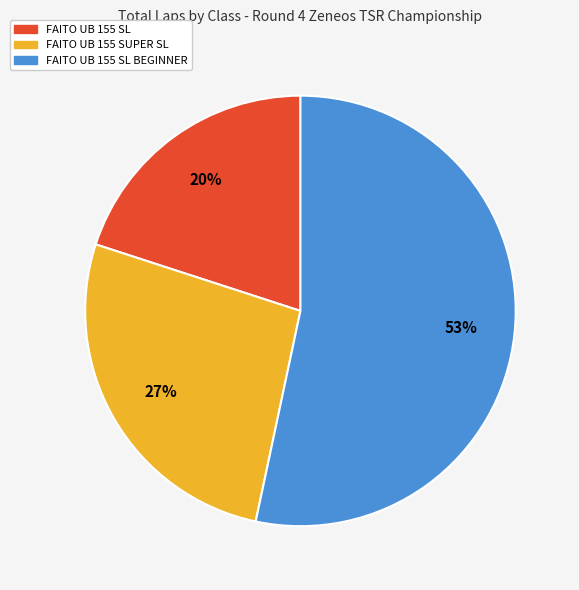

What is the ratio of the value at FAITO UB 155 SL to the value at FAITO UB 155 SL BEGINNER?

0.4